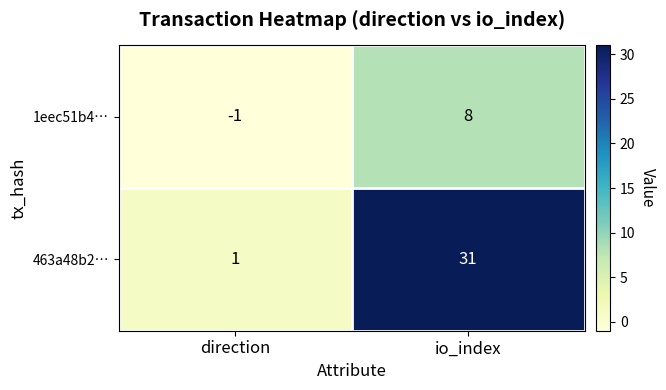

Which label corresponds to the smallest value in the chart?

direction